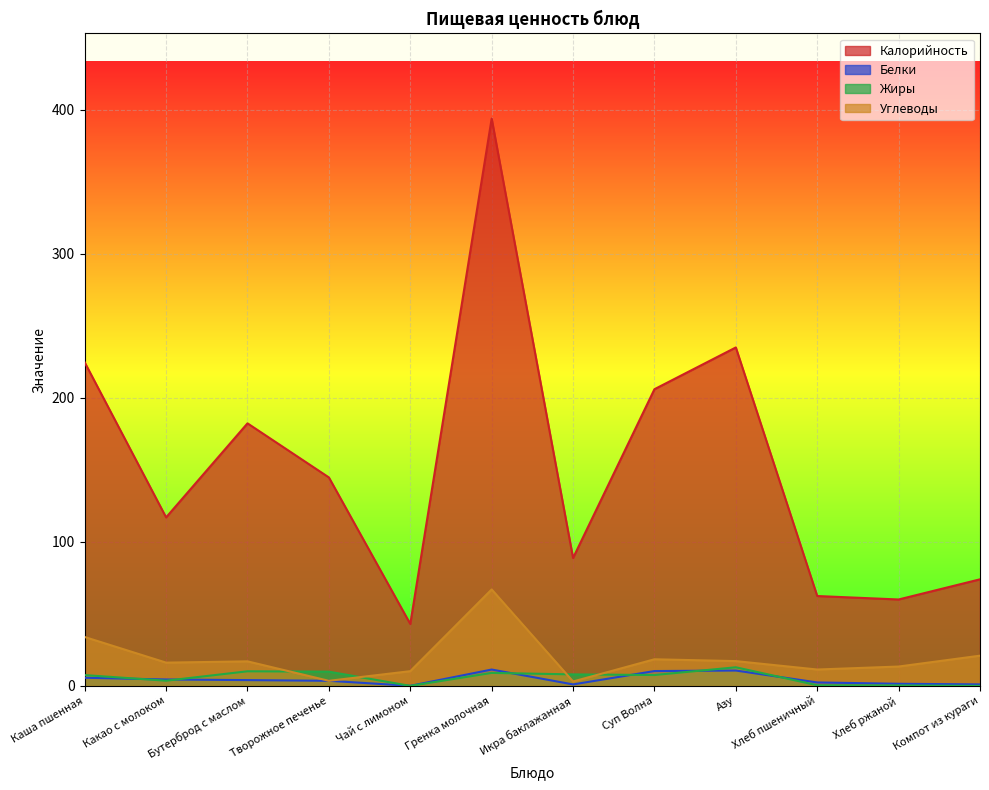

Which category has the highest value in the Жиры series?

Азу